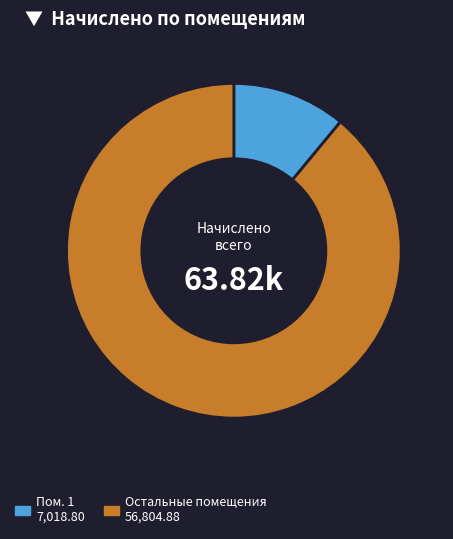

Is there any slice that represents more than half of the pie?

Yes